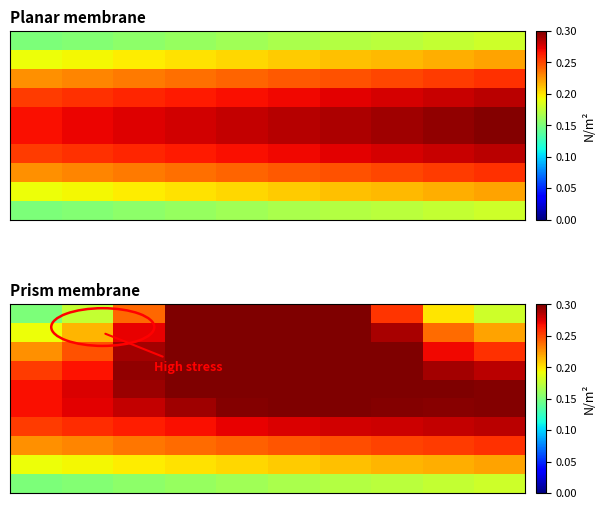

What is the difference between the highest and lowest values at 6?

0.2